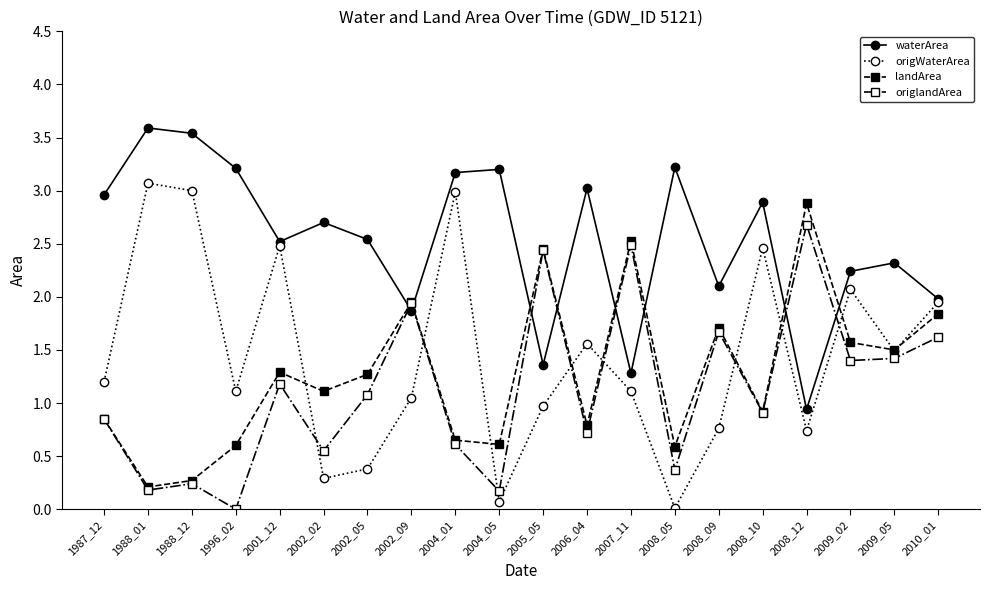

Which series has the largest range (max minus min)?

origWaterArea